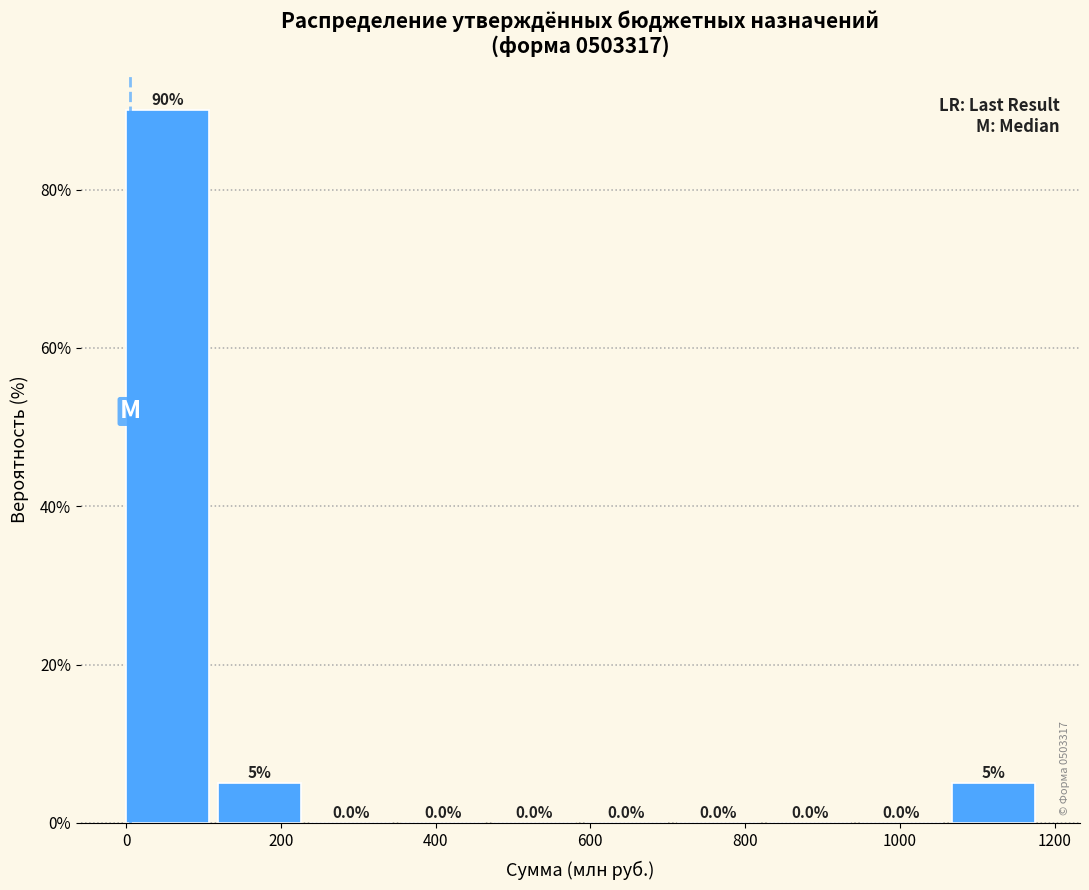

Reading left to right, list every bar in this chart as the range it spans on the x-axis followed by its height. The bar edges are not printed on the chart, so give them approximately, as read against the axis.

0 to 120: 90.0
120 to 240: 5.0
240 to 360: 0.0
360 to 480: 0.0
480 to 600: 0.0
600 to 720: 0.0
720 to 840: 0.0
840 to 940: 0.0
940 to 1060: 0.0
1060 to 1180: 5.0